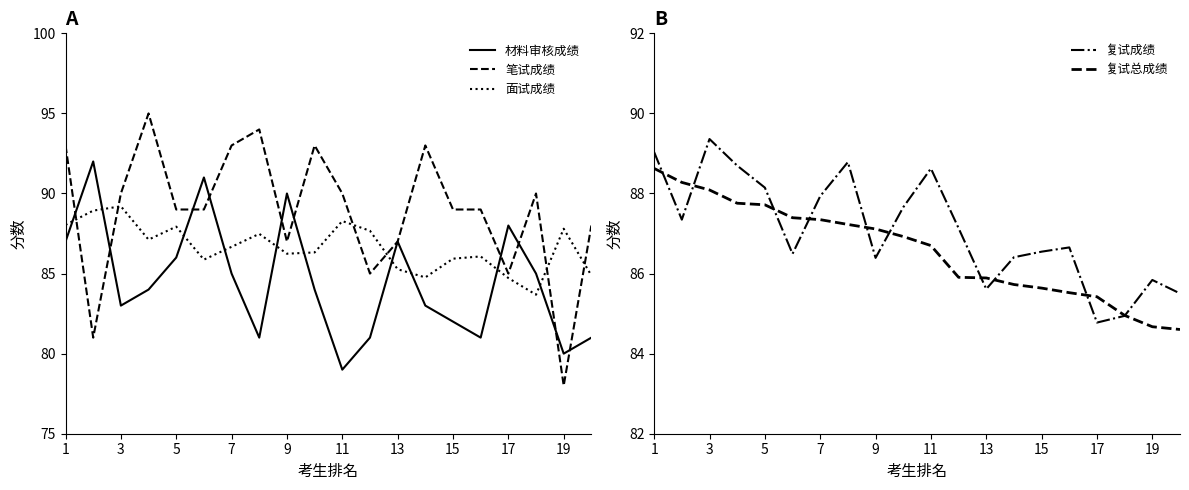

At how many categories does at least one series exceed 84?

20